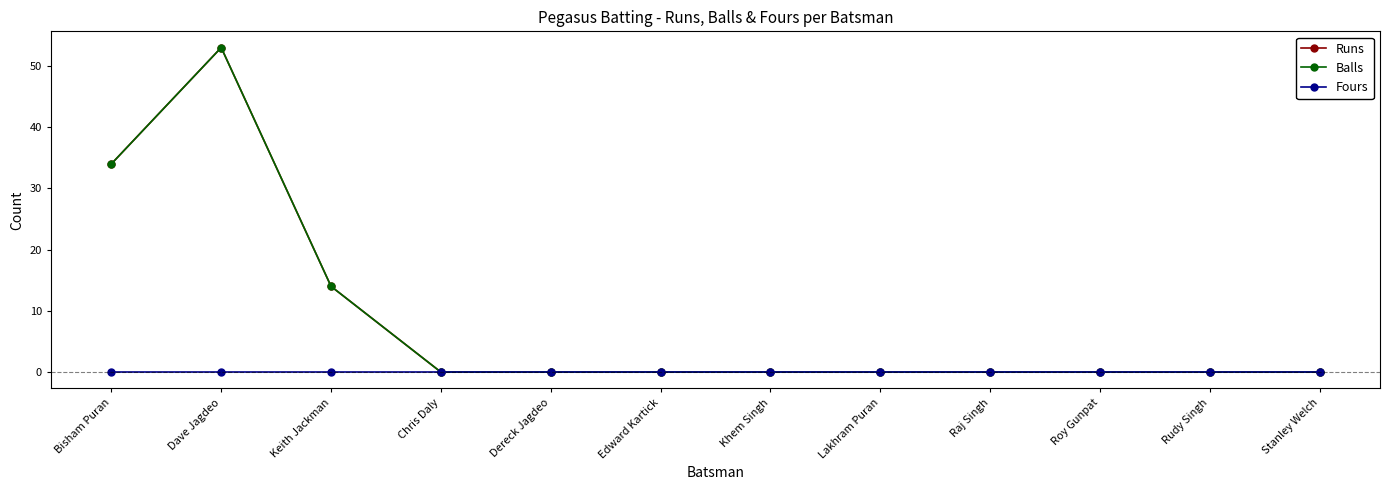

How many Balls values are between 0 and 14?

10